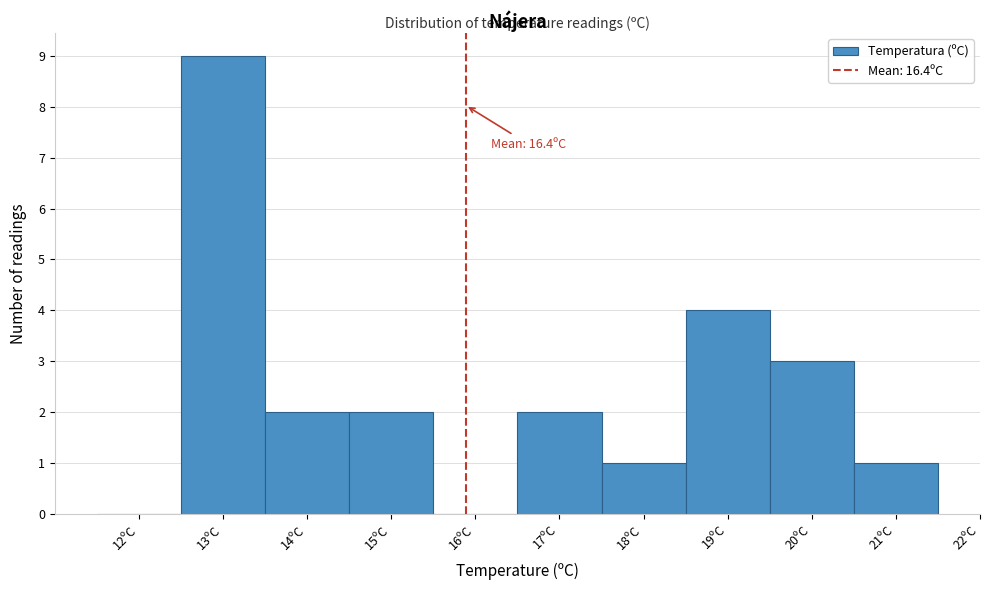

Reading left to right, list all the values displayed in this chart.

12ºC=0	13ºC=9	14ºC=2	15ºC=2	16ºC=0	17ºC=2	18ºC=1	19ºC=4	20ºC=3	21ºC=1